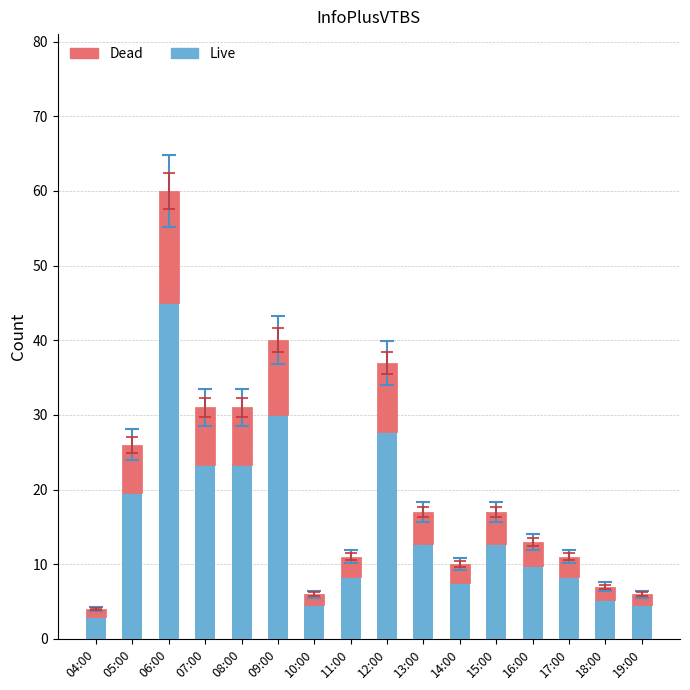

How many categories are shown in the chart?

16